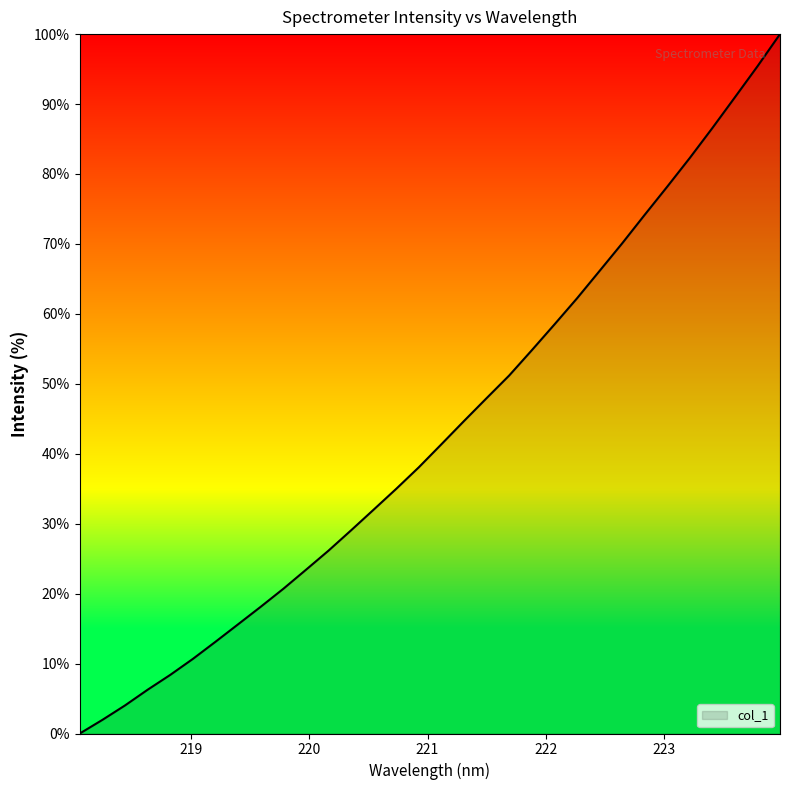

What is the difference between the maximum and minimum values?

100.0